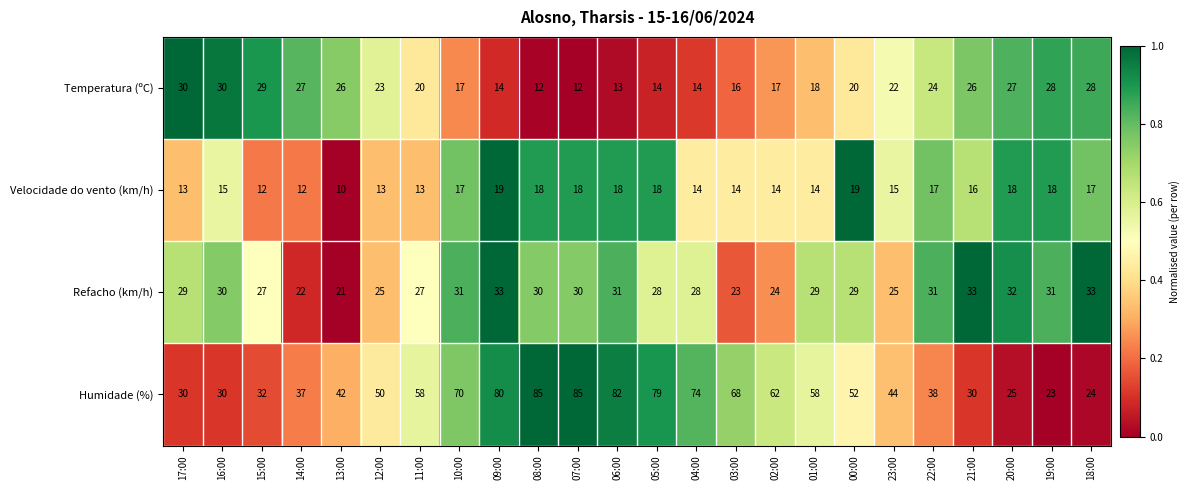

At which category does the chart reach its minimum across all series?

13:00